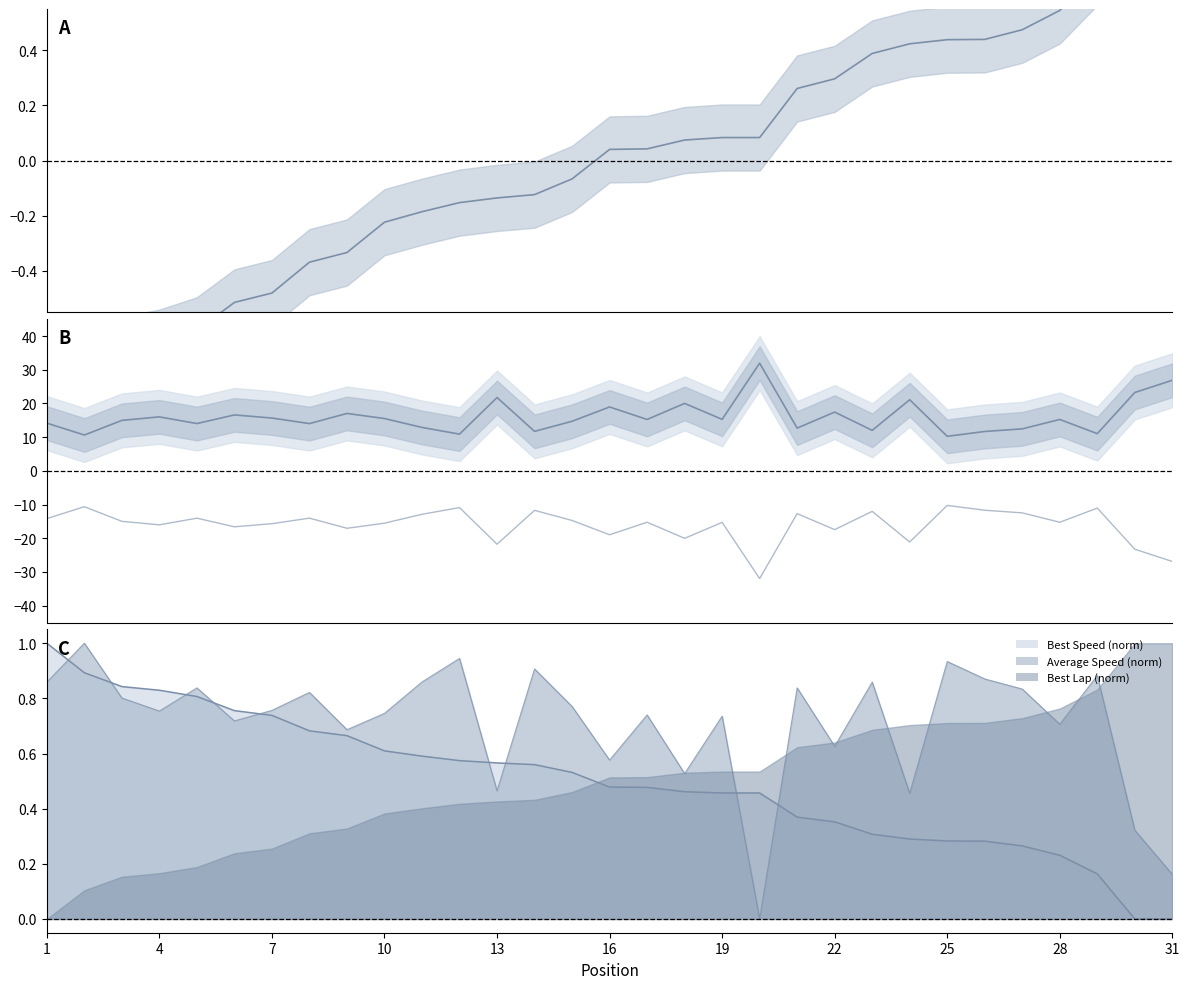

What is the maximum value for Best Speed (norm)?

1.0